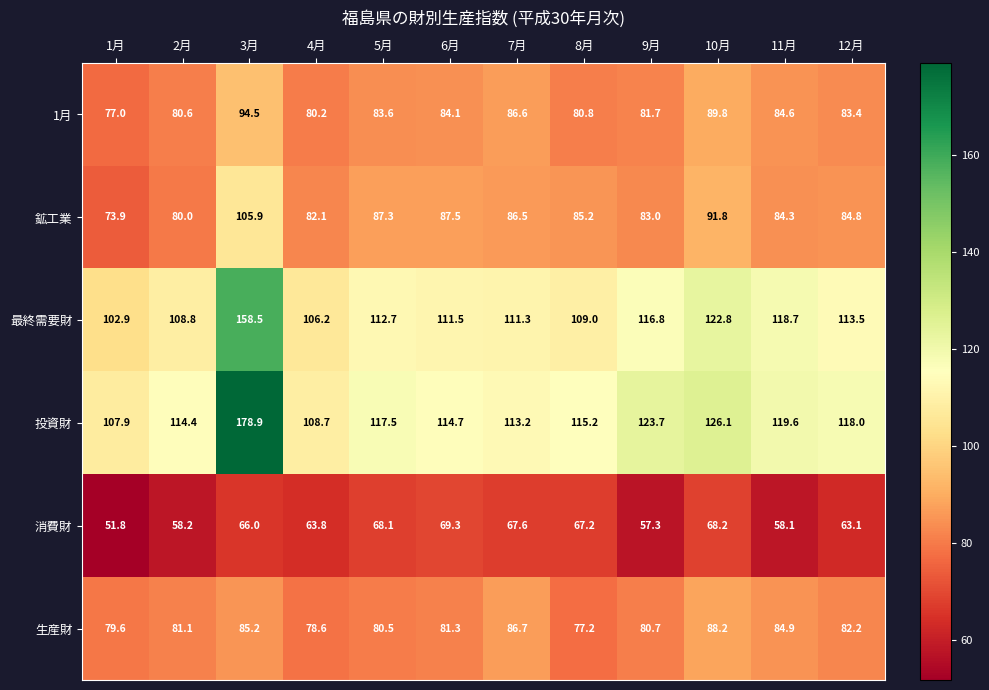

Count the number of data series in this chart.

6